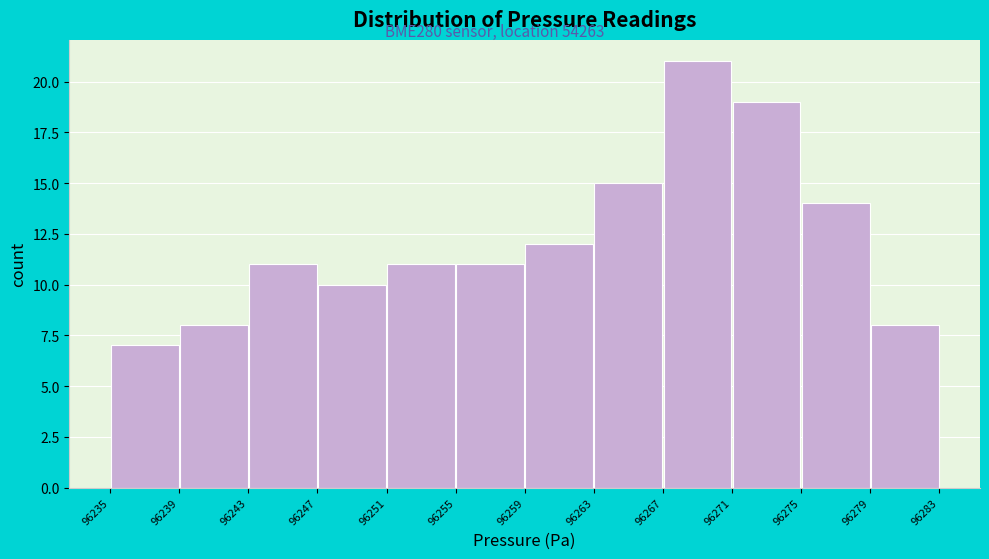

Reading left to right, transcribe this chart: for each bar, give the range it covers on the x-axis and its height. The values are not printed on the chart, so give them approximately, as read against the axis.

96235 to 96239: 7
96239 to 96243: 8
96243 to 96247: 11
96247 to 96251: 10
96251 to 96255: 11
96255 to 96259: 11
96259 to 96263: 12
96263 to 96267: 15
96267 to 96271: 21
96271 to 96275: 19
96275 to 96279: 14
96279 to 96283: 8